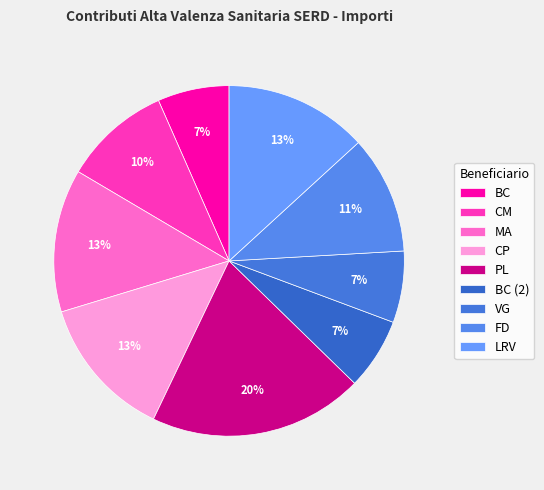

What is the smallest slice in the pie chart?

BC